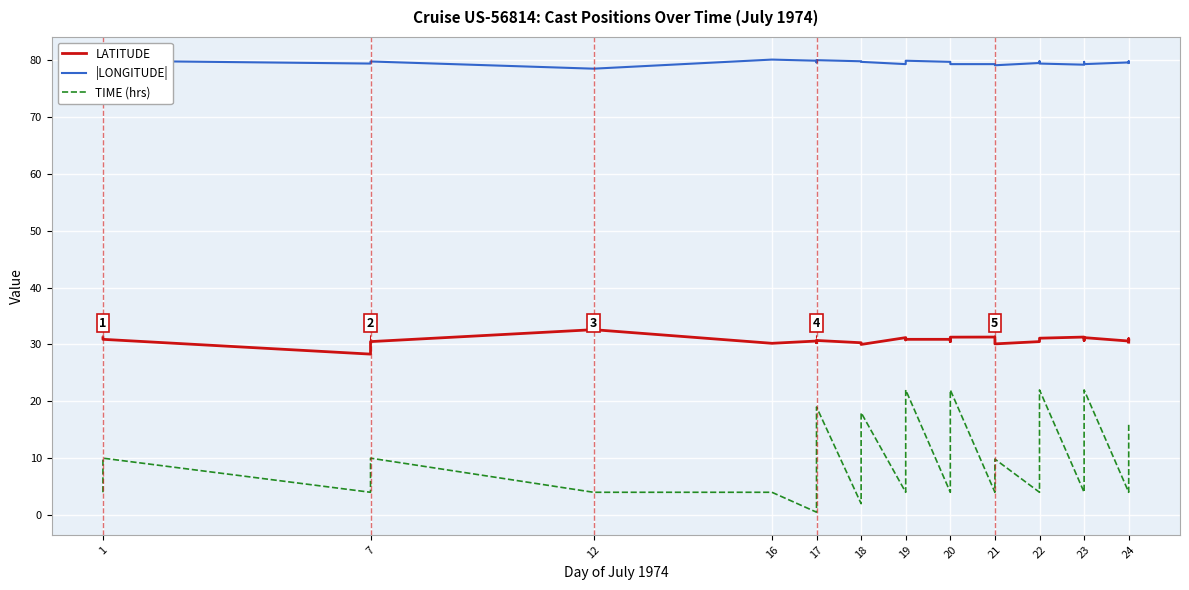

What is the average value of the |LONGITUDE| series?

79.5